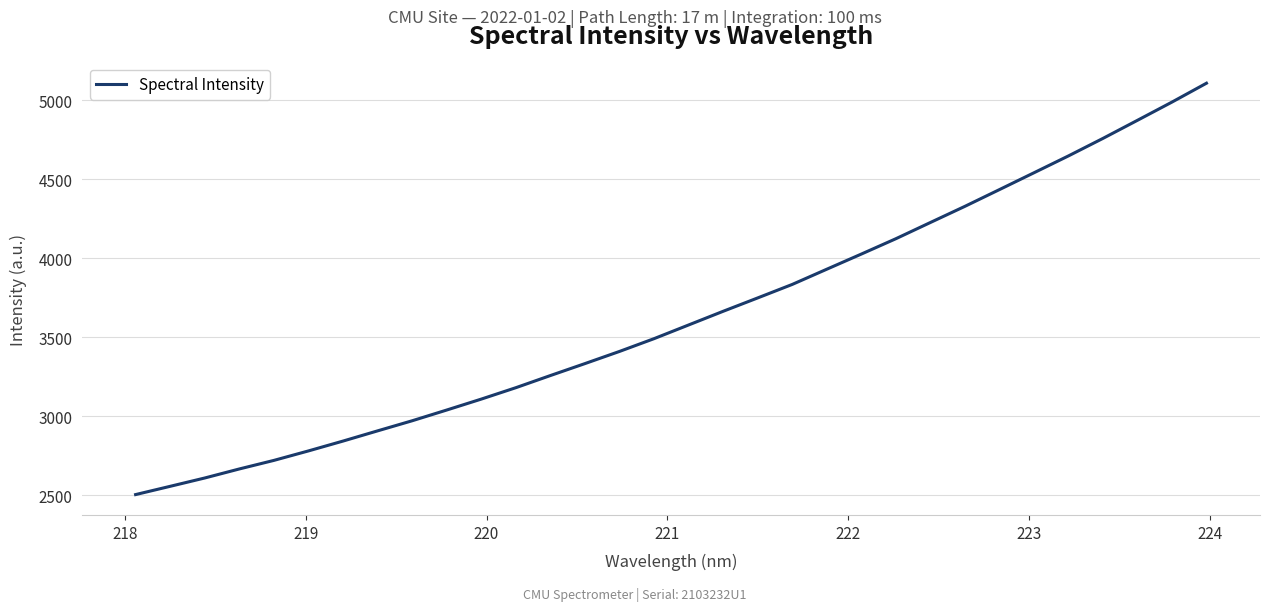

What is the smallest value displayed?

2505.7